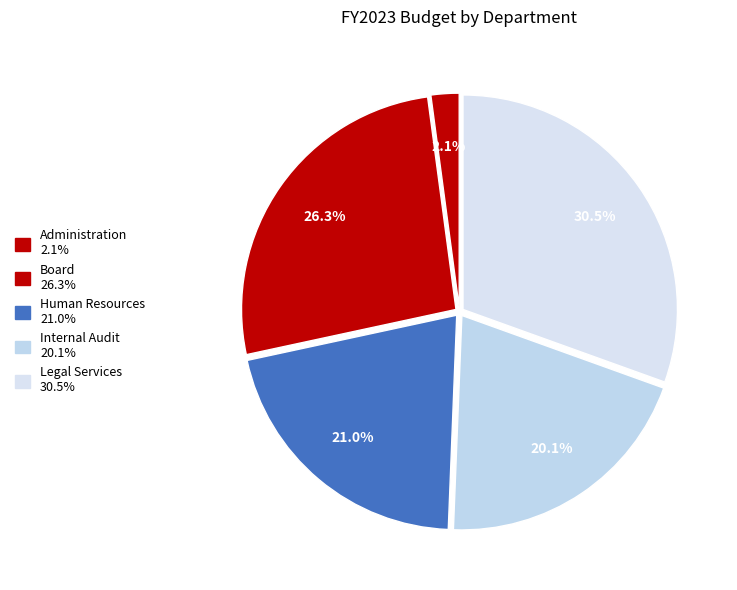

How many segments does this pie chart have?

5